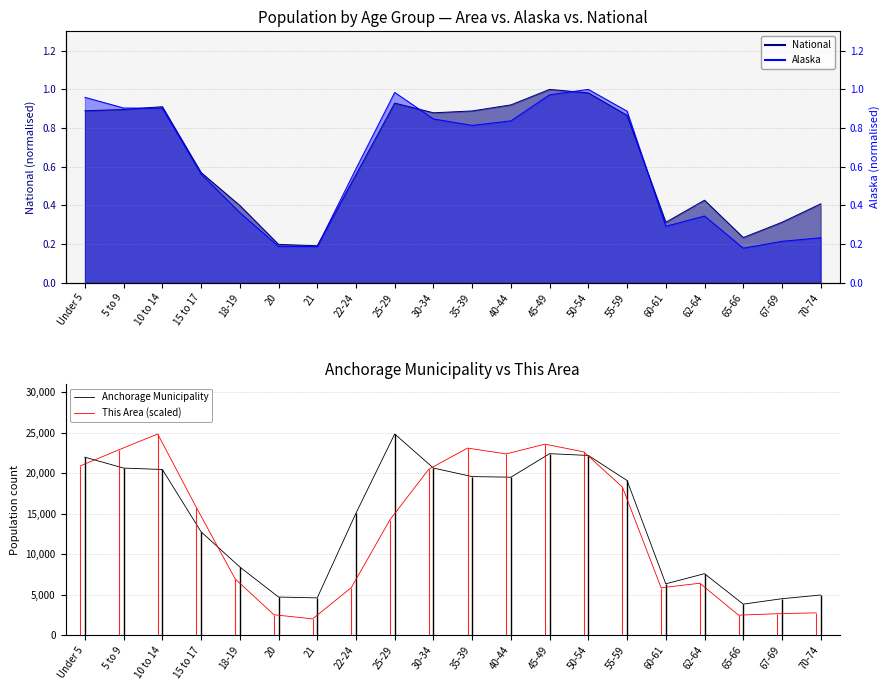

How many lines are shown in the chart?

2